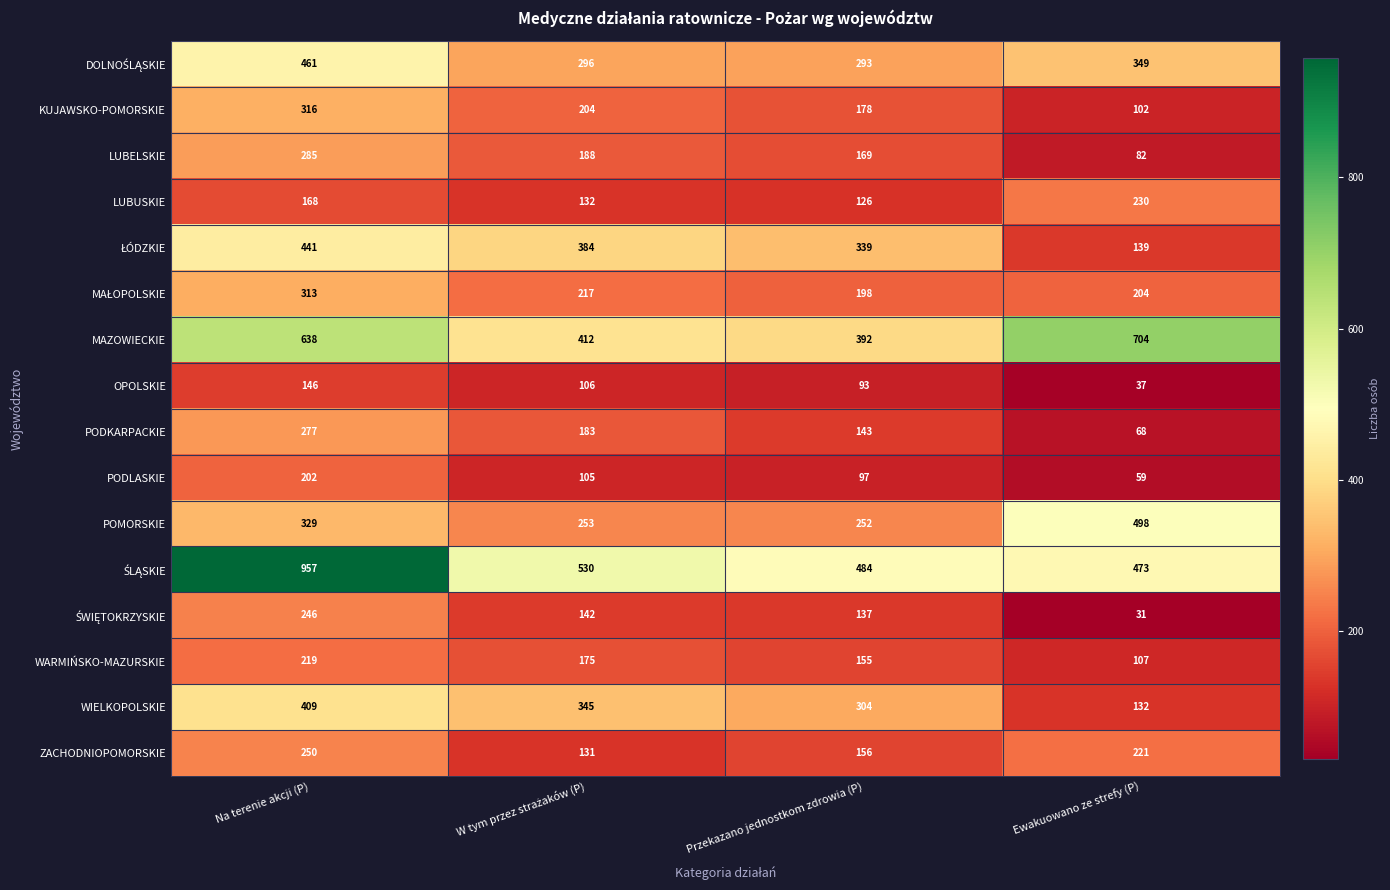

How many series are shown in this chart?

16